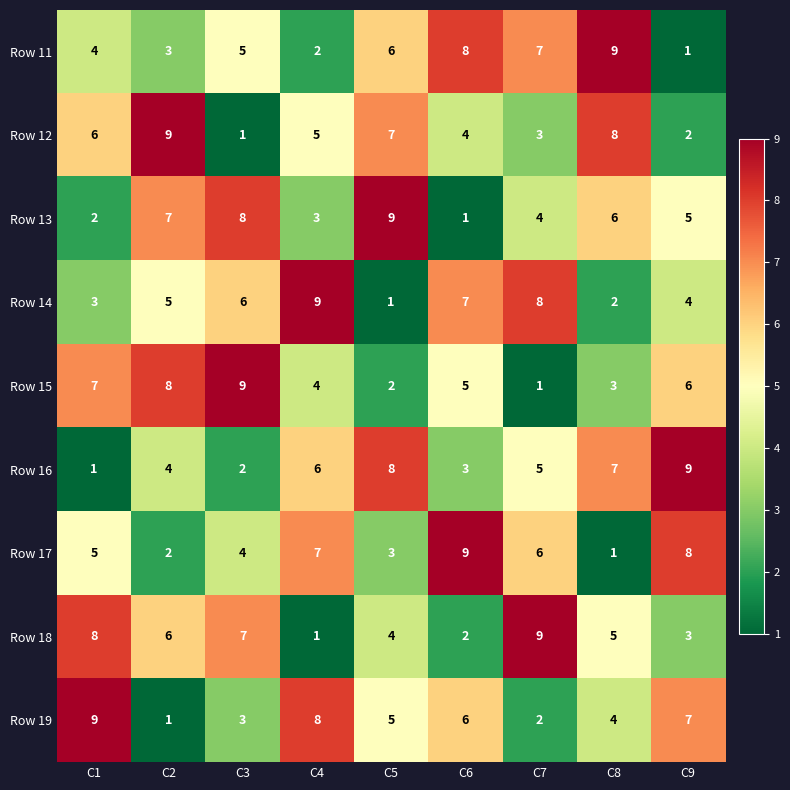

What is the greatest value displayed?

9